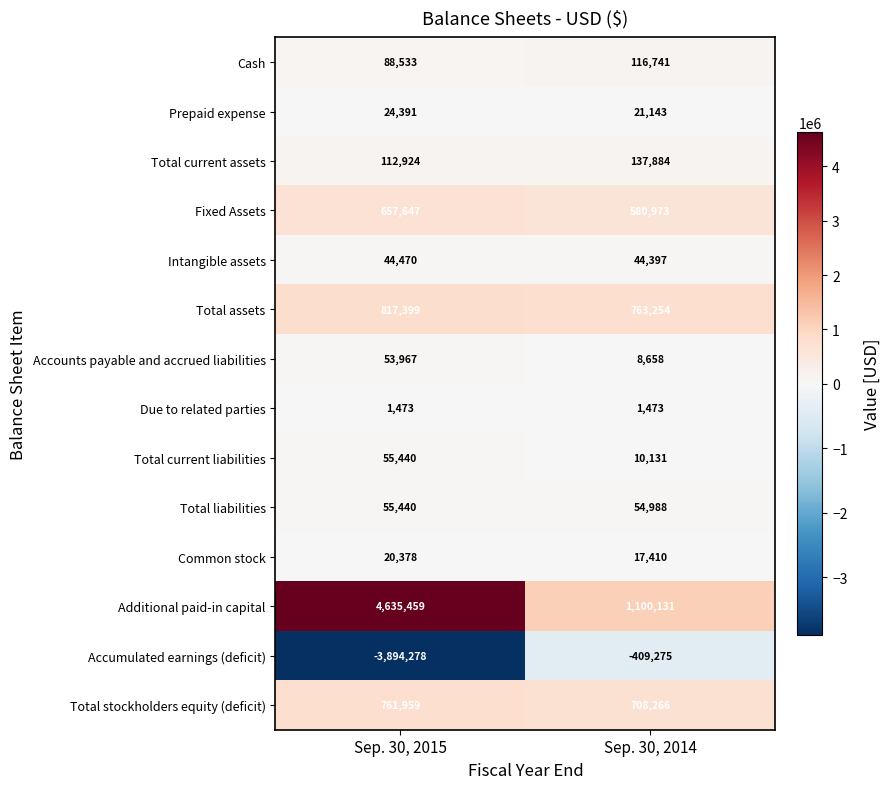

List the labels in order of Accumulated earnings (deficit) value, smallest first.

Sep. 30, 2015, Sep. 30, 2014